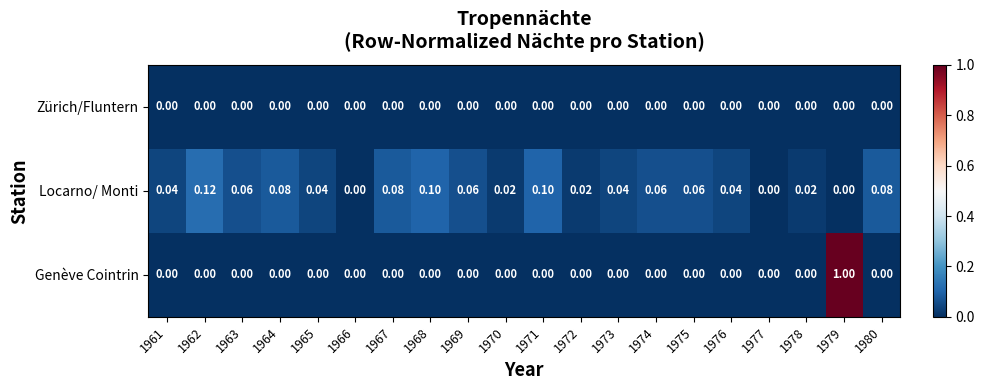

Which series has the largest range (max minus min)?

Genève Cointrin